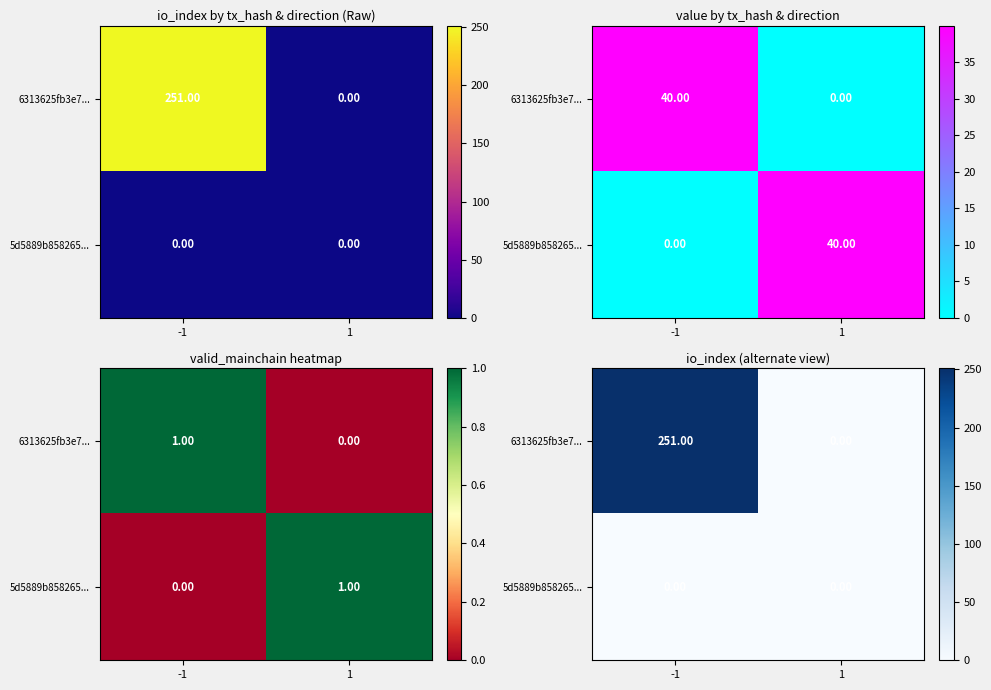

Which series changed the most between -1 and 1?

6313625fb3e7...